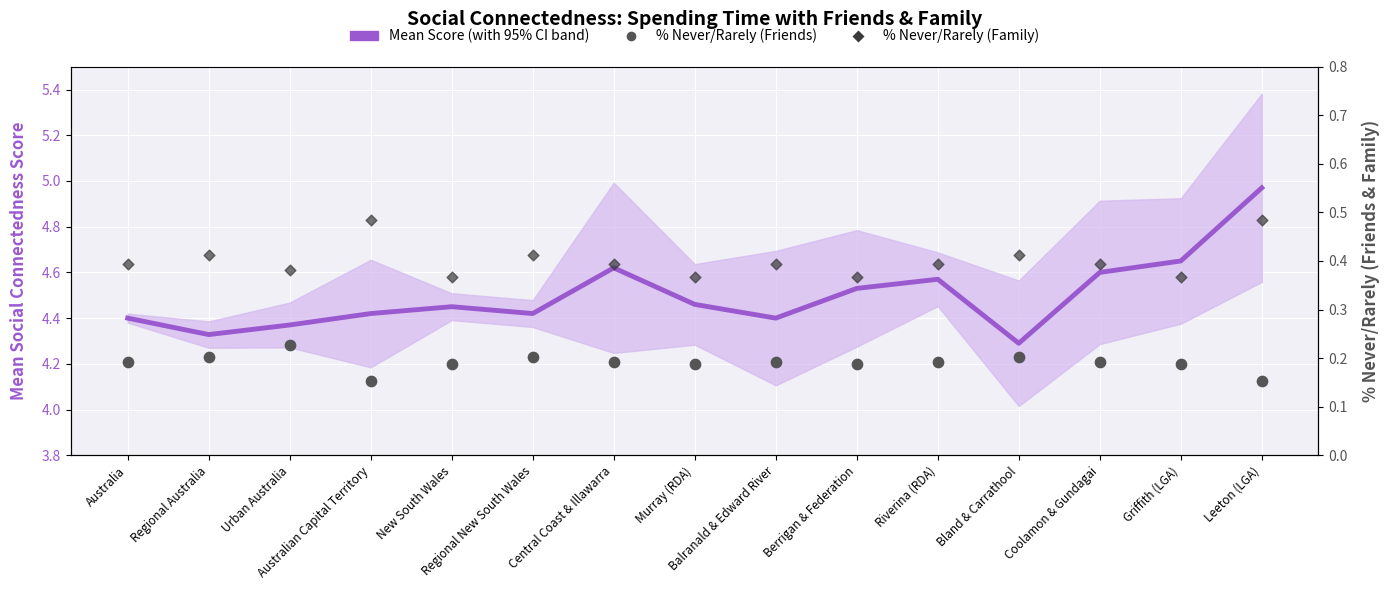

Which series contains the lowest Y value?

% Never/Rarely (Friends)